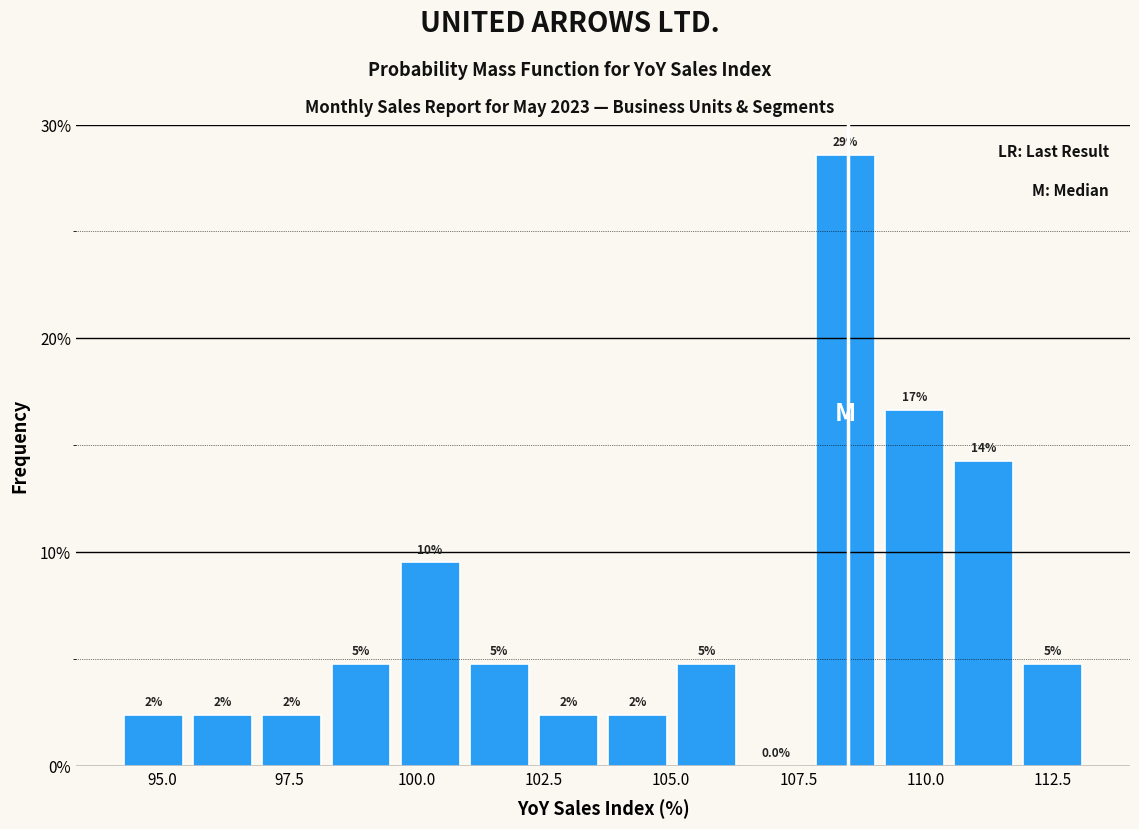

Around what value on the x-axis is the tallest bar? Give the approximate position of its centre, as read against the axis.

108.5